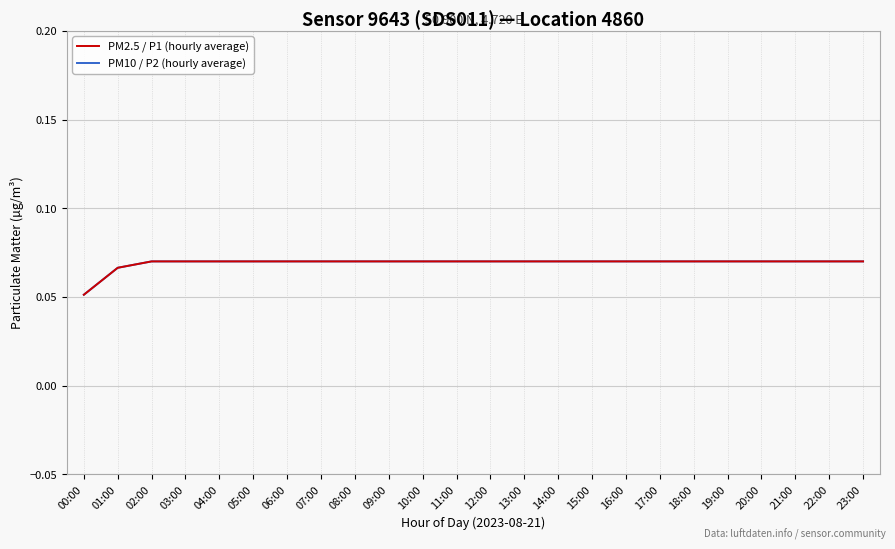

At which category is the sum across all series the highest?

02:00